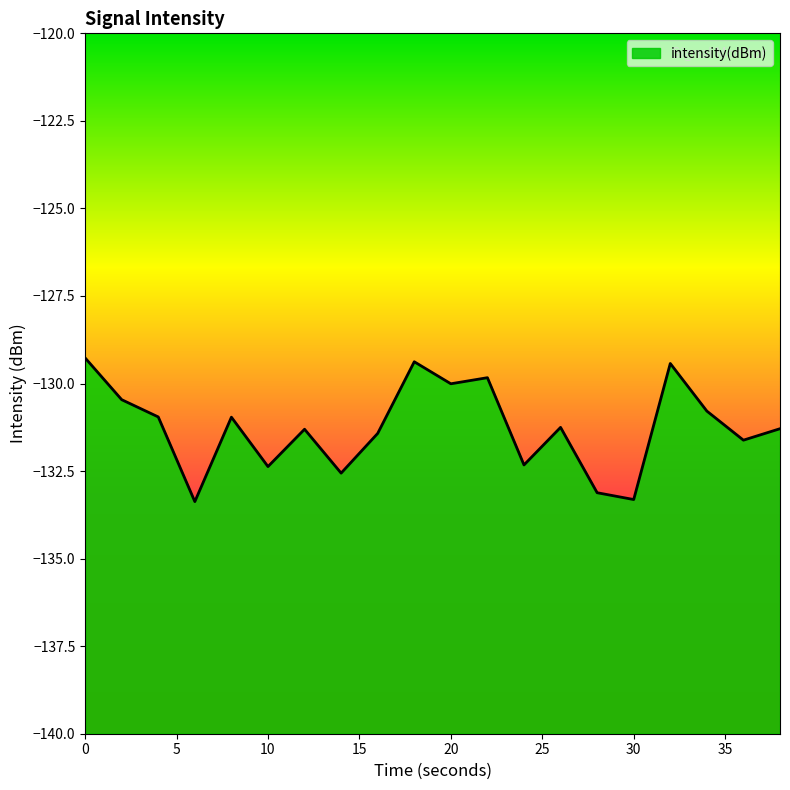

Reading left to right, list all the values displayed in this chart.

-129.3	-130.5	-131.0	-133.4	-131.0	-132.4	-131.3	-132.6	-131.4	-129.4	-130.0	-129.8	-132.3	-131.3	-133.1	-133.3	-129.4	-130.8	-131.6	-131.3